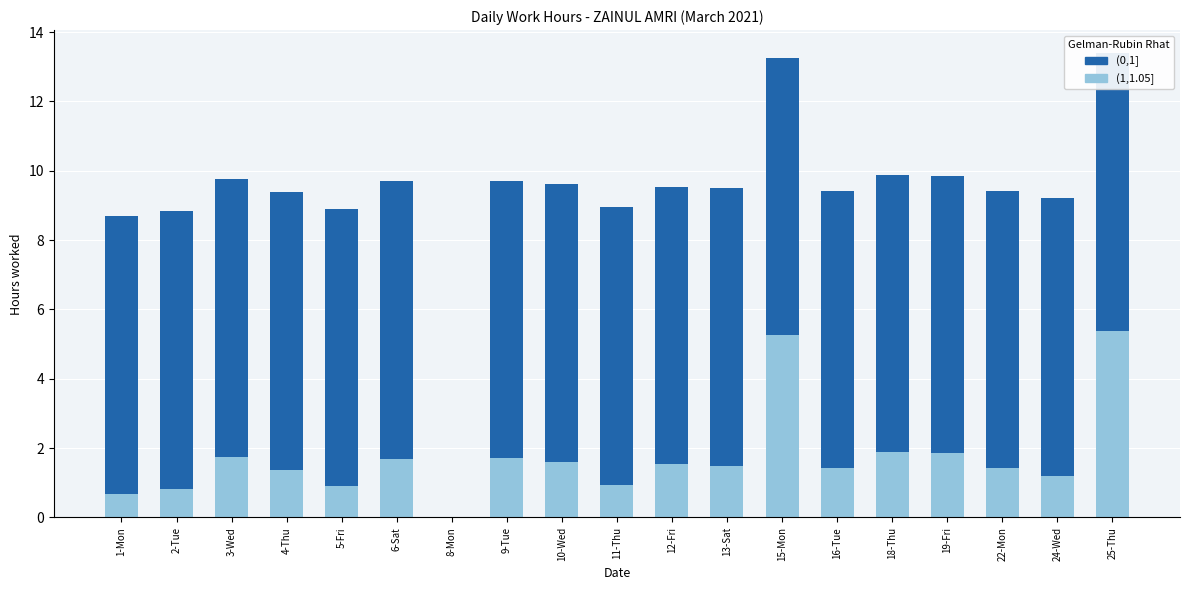

How many values in the (1,1.05] series are below 1?

5